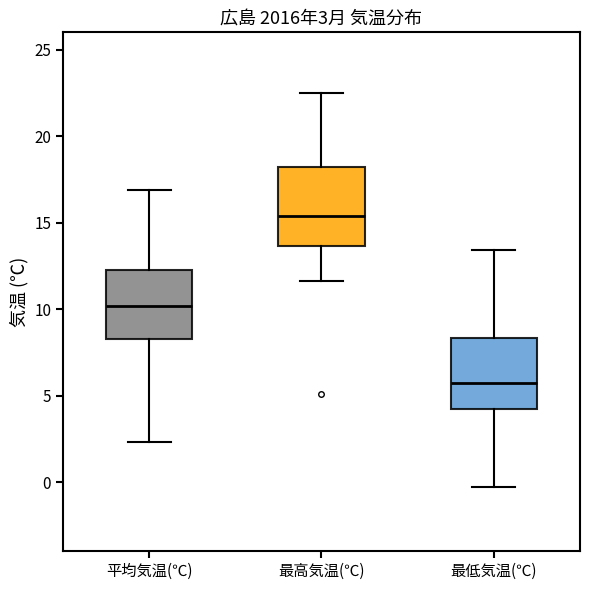

Comparing the boxes themselves (not the whiskers), which one is the tallest?

最高気温(℃)